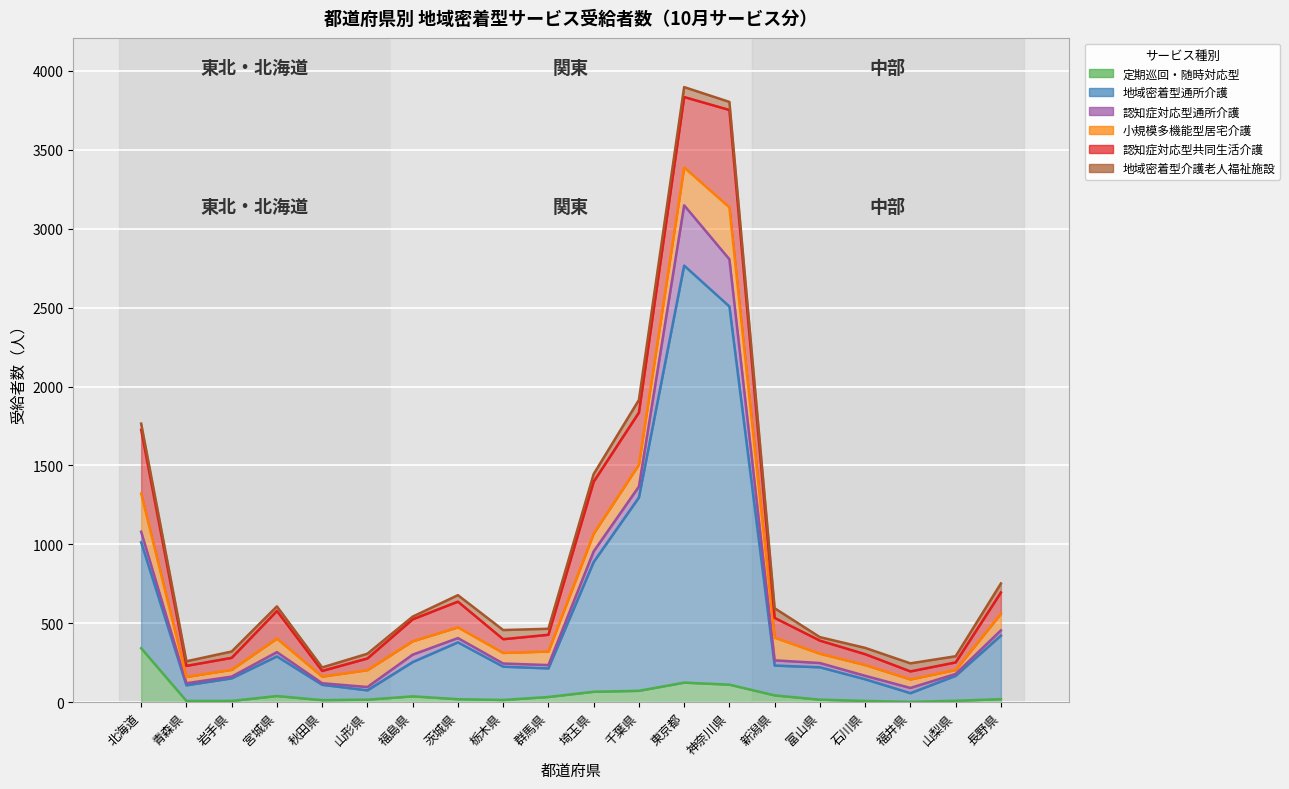

True or false: 定期巡回・随時対応型 and 地域密着型介護老人福祉施設 intersect in this chart.

True